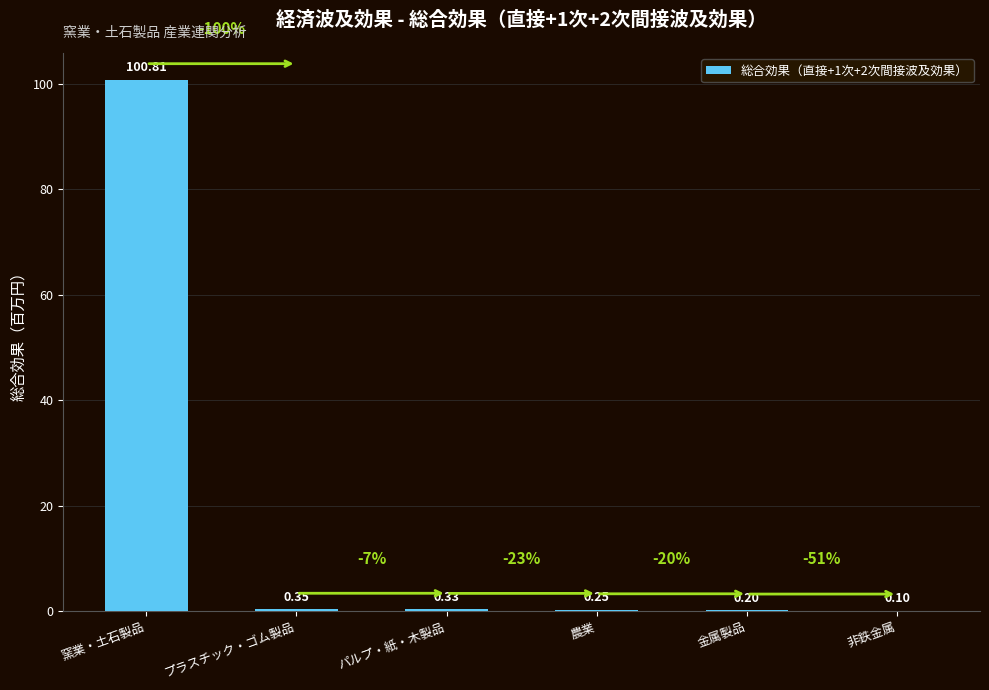

At which category does the chart reach its peak across all series?

窯業・土石製品